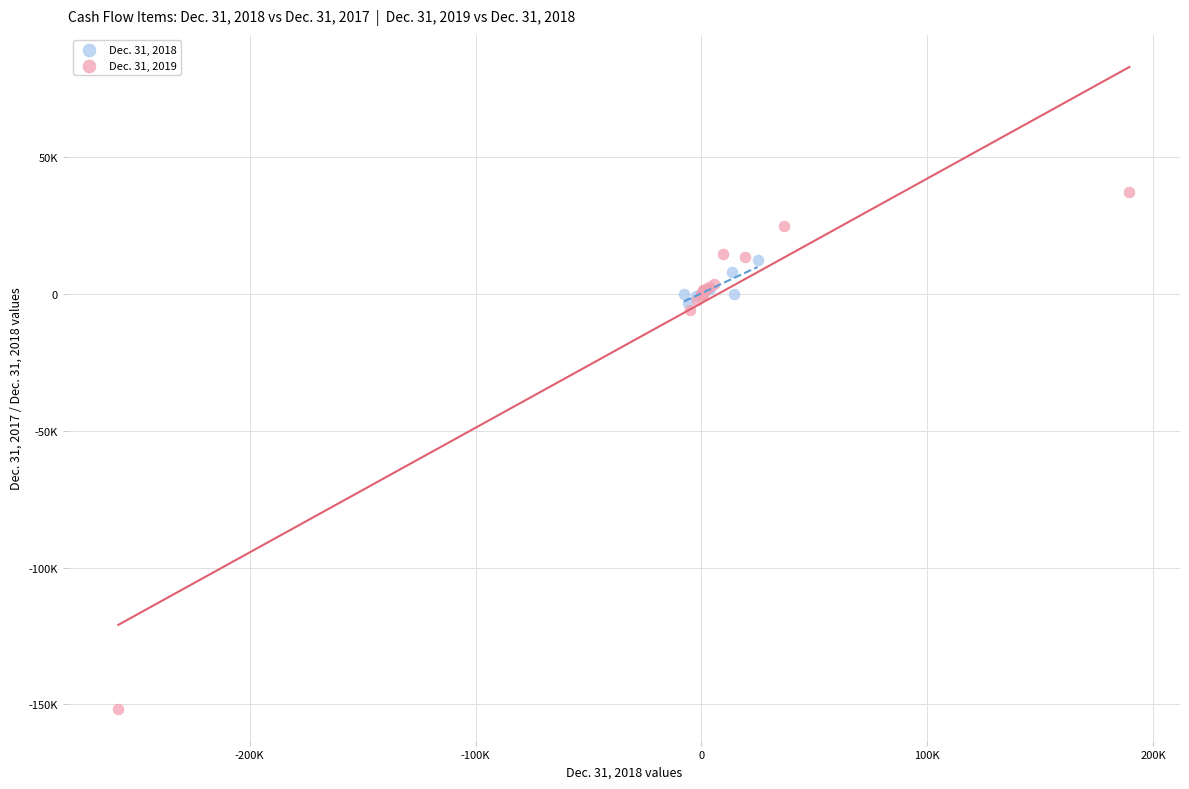

What are all the series names shown in the legend?

Dec. 31, 2018, Dec. 31, 2019